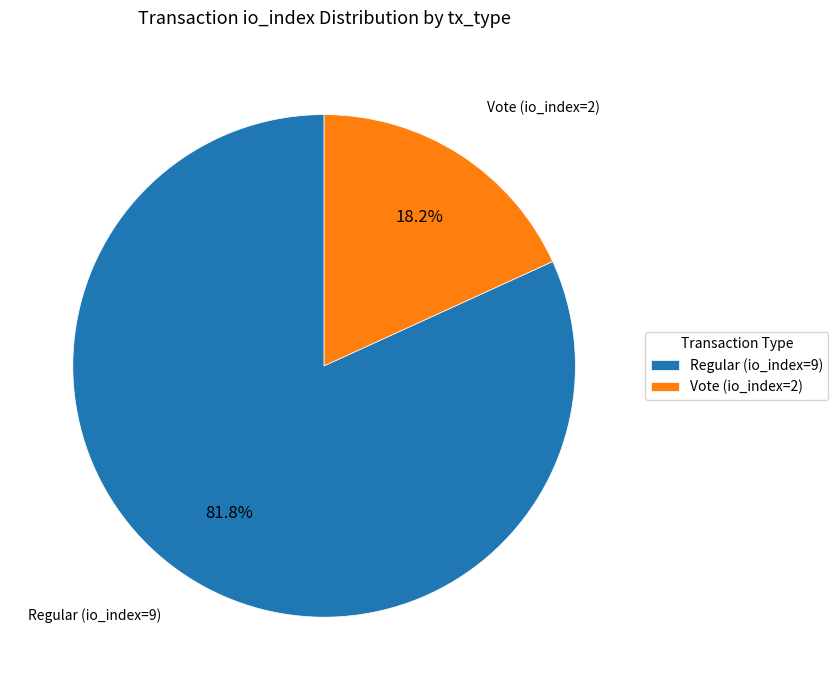

To the nearest percent, what portion does Regular (io_index=9) represent?

82%